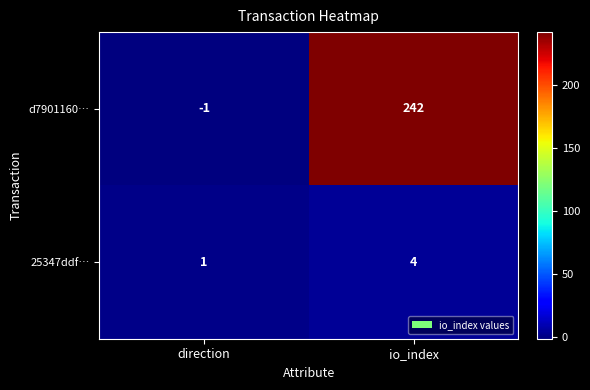

Reading left to right, what are all the values shown in this chart?

d7901160…: direction=-1	io_index=242
25347ddf…: direction=1	io_index=4